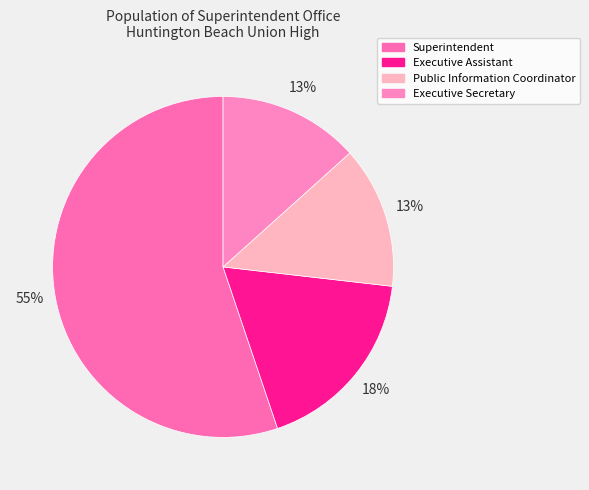

The Executive Assistant slice represents 18% of the pie. True or false?

True